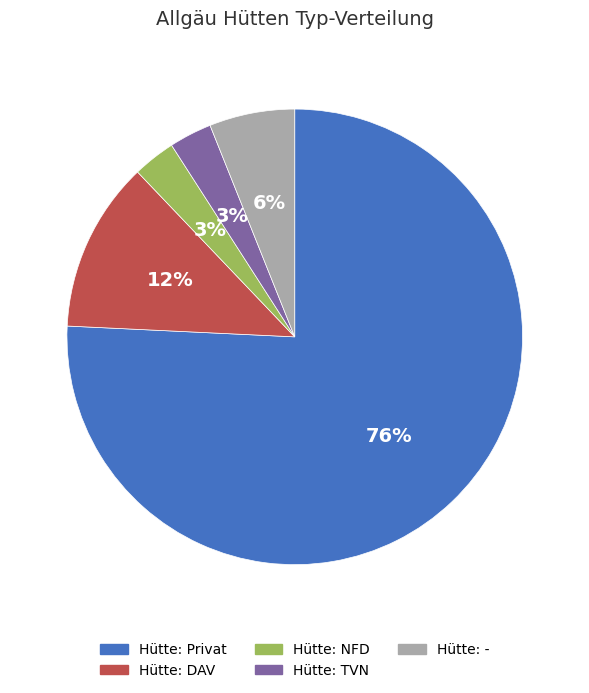

To the nearest percent, what portion does Hütte: TVN represent?

3%